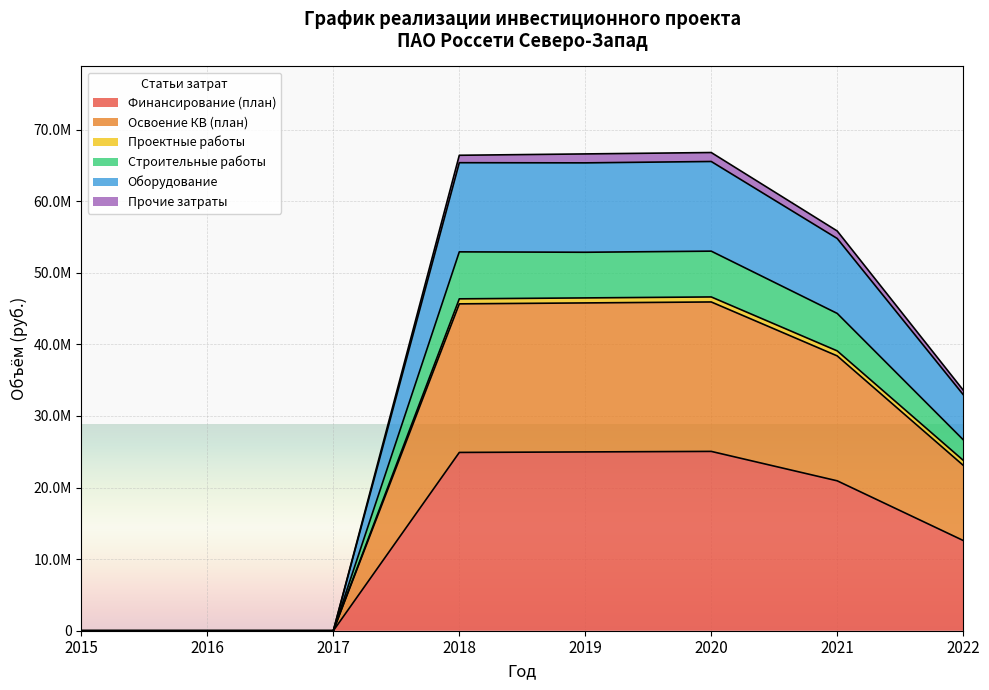

How many data points does each series have?

8